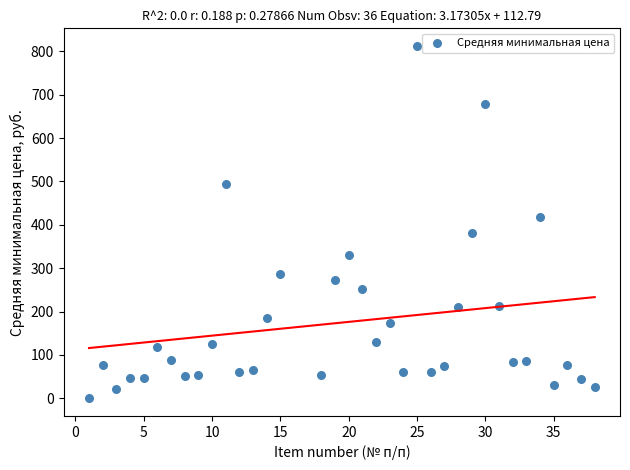

What is the range of X values (max minus min)?

37.0